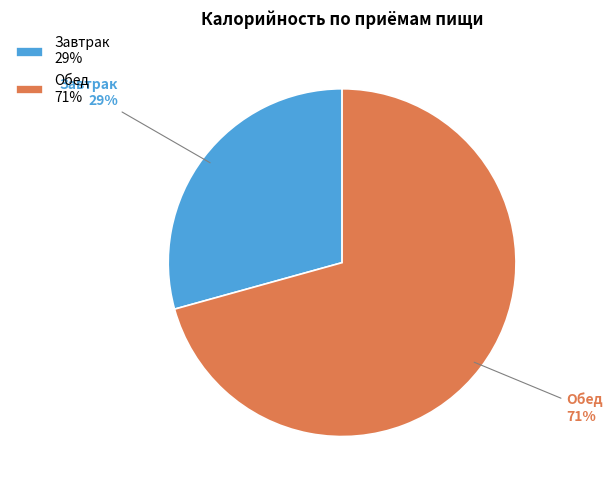

Which slice is the smallest?

Завтрак